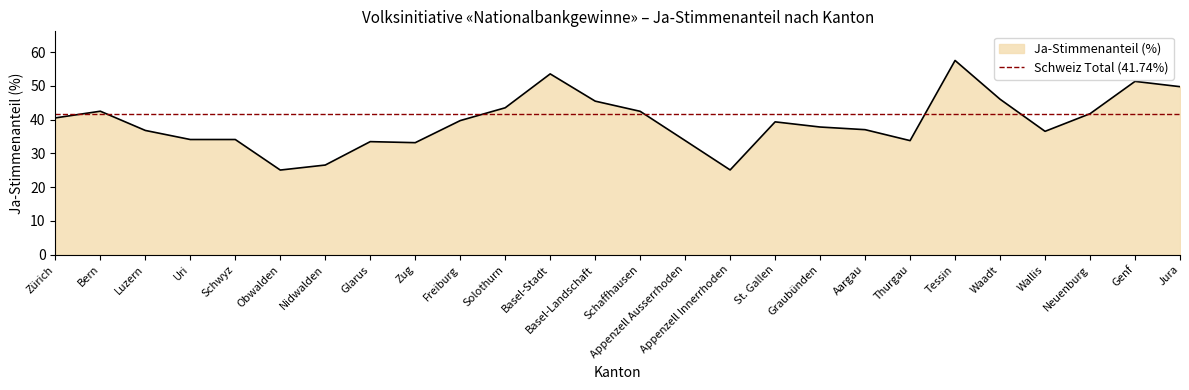

Count the number of values greater than 39.

13